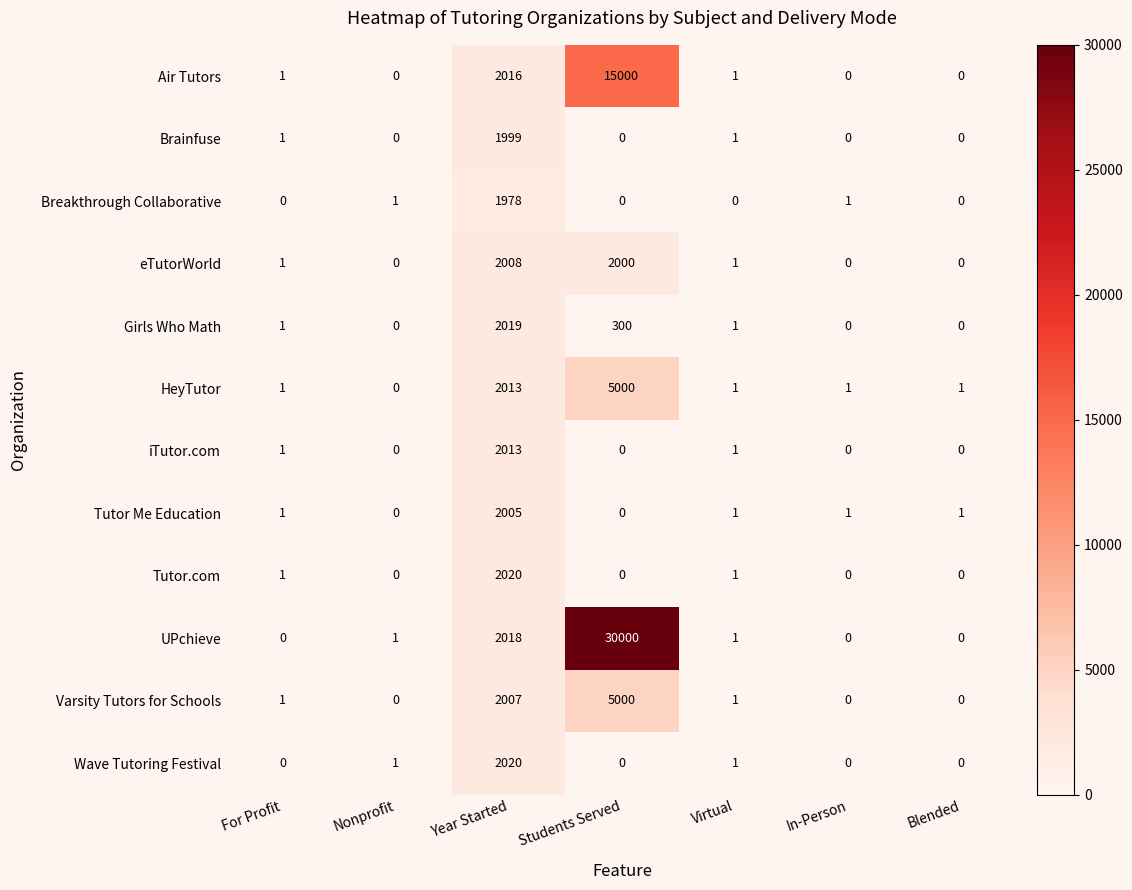

How many values in HeyTutor are above zero?

6